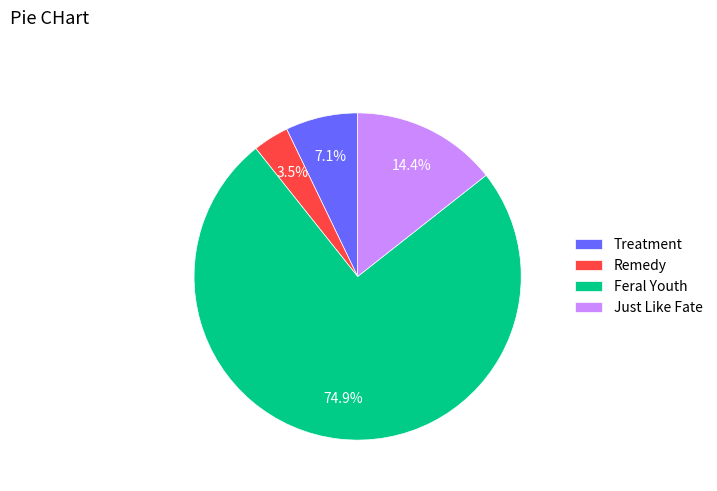

To the nearest percent, what is the difference between the Treatment and Feral Youth slice percentages?

68%